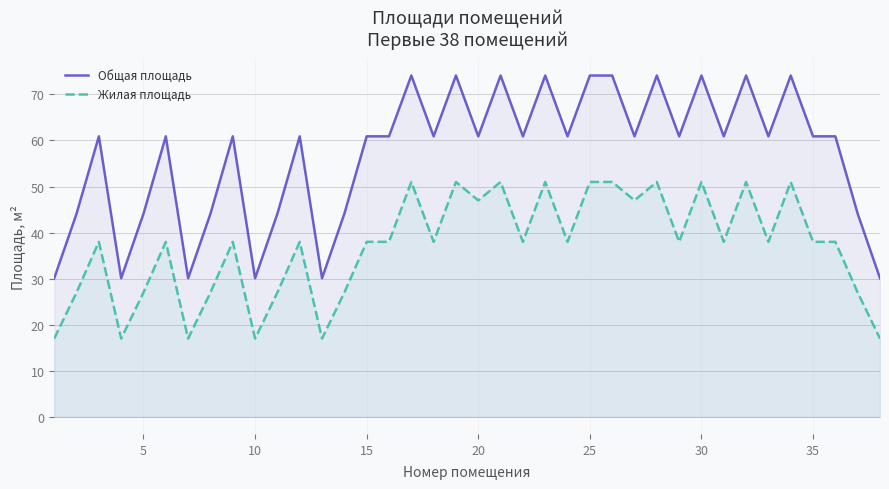

At how many categories does at least one series exceed 71?

10